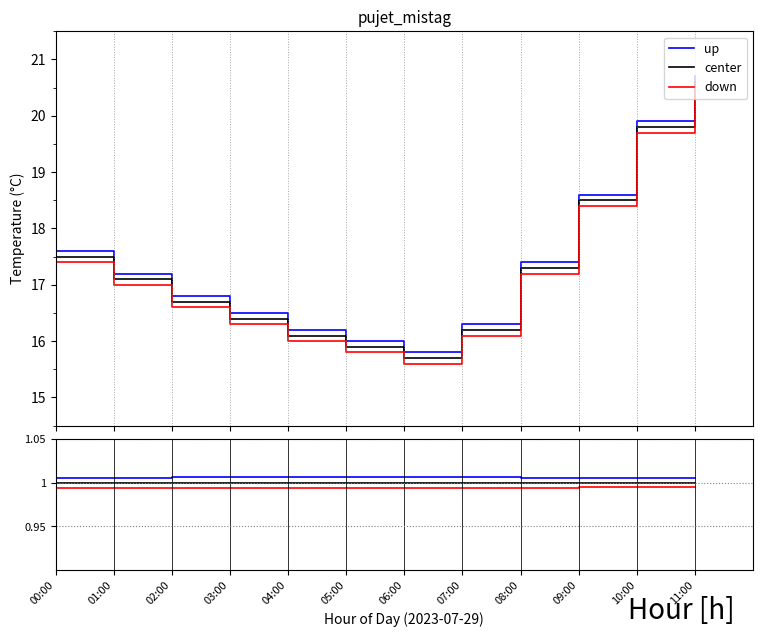

Where is center nearest to the value 1?

00:00